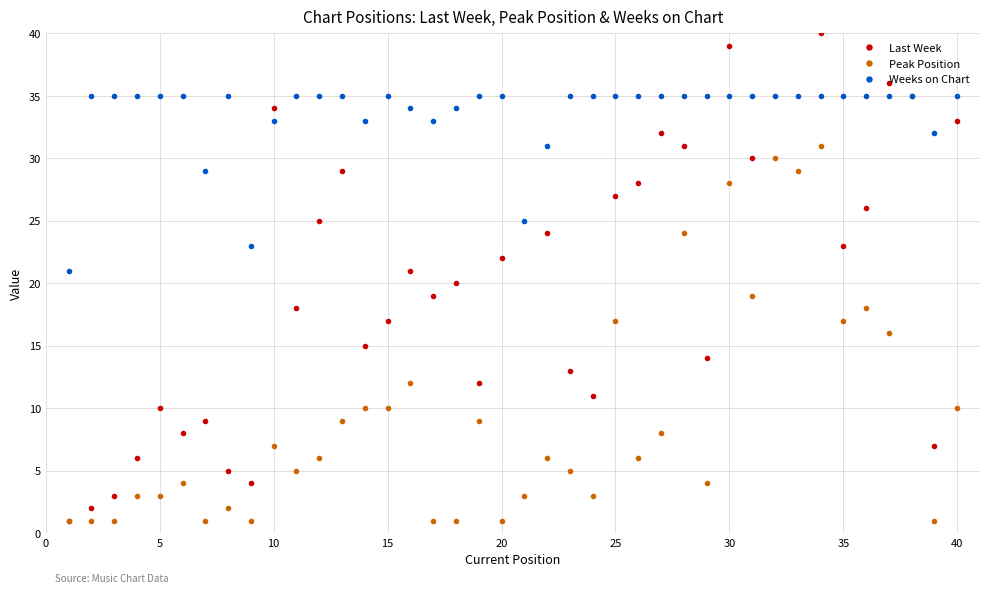

At how many categories does at least one series exceed 18?

40